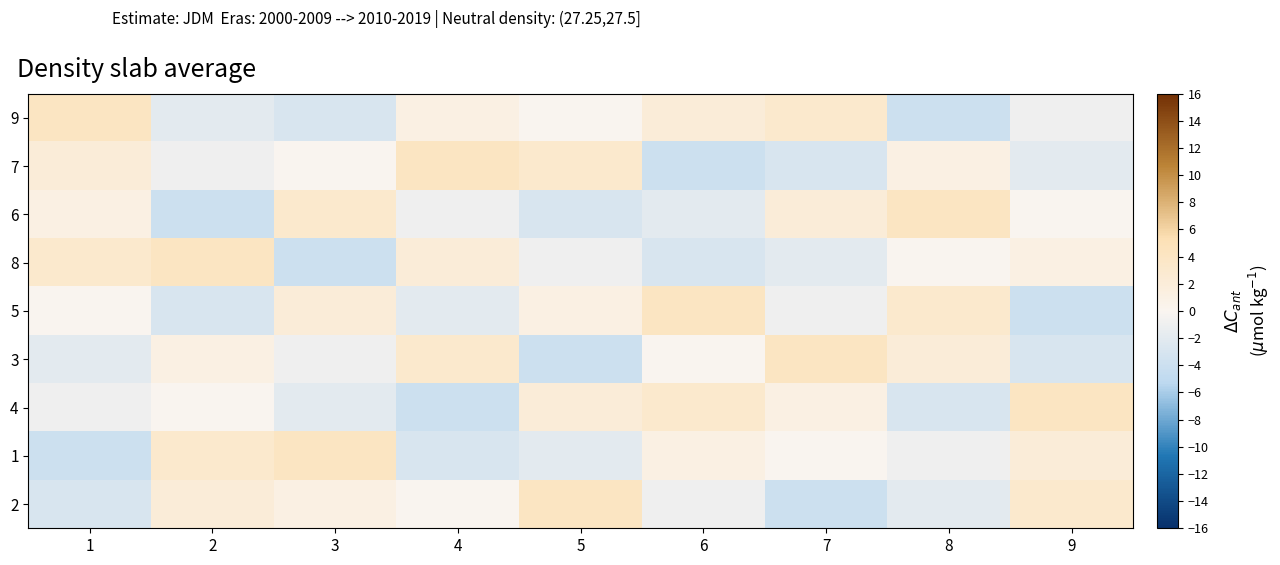

At which category is the sum across all series the highest?

1